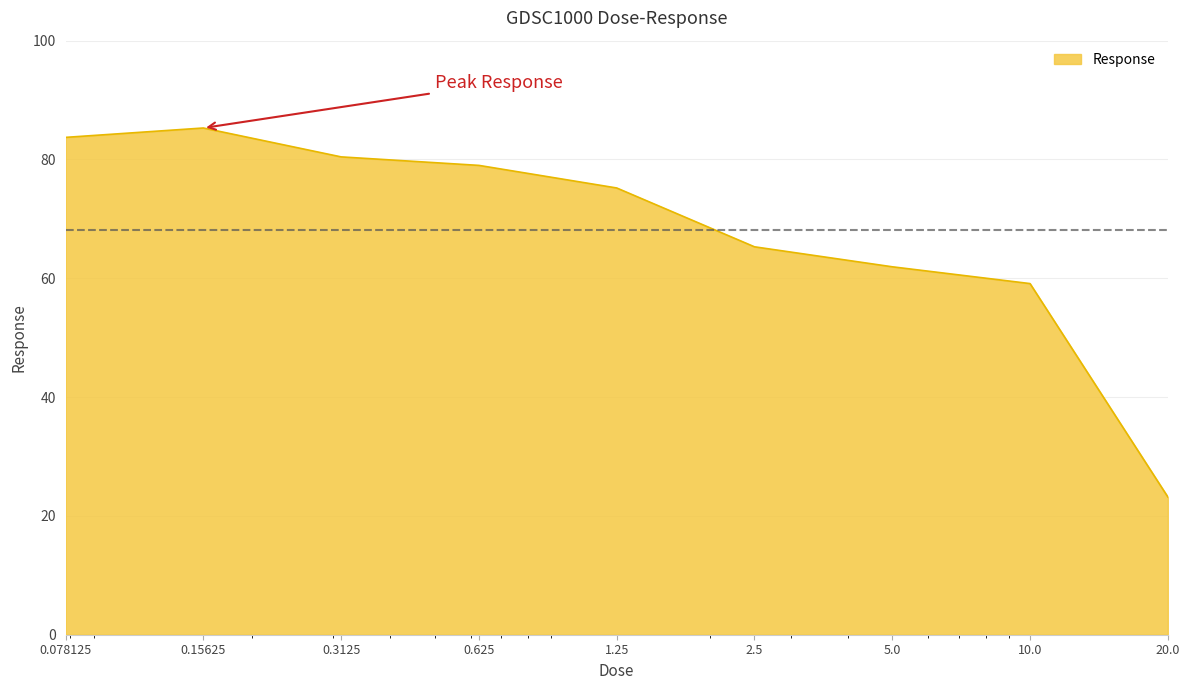

What is the greatest value displayed?

85.3